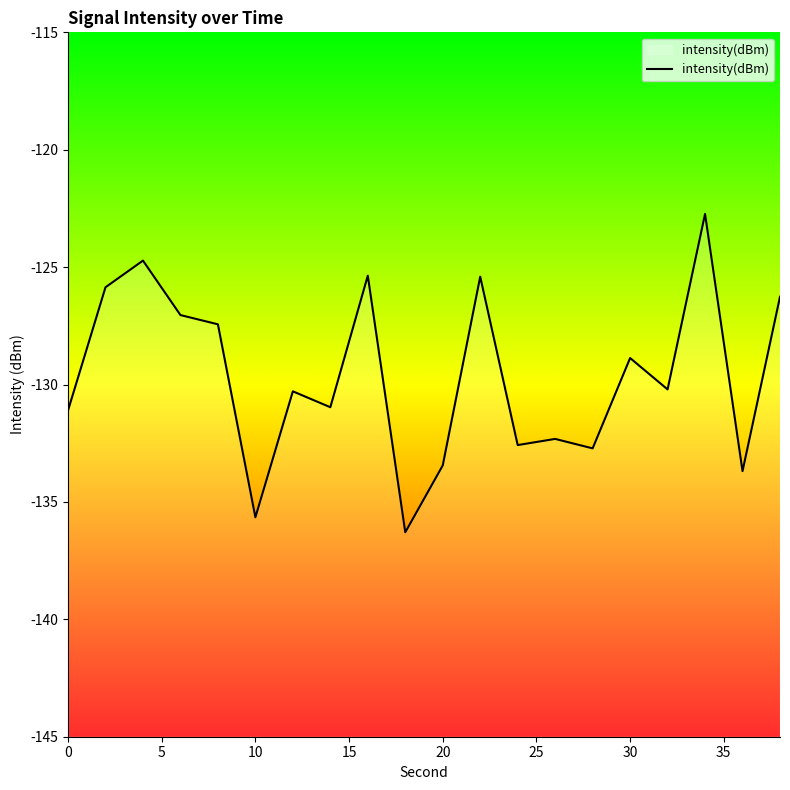

True or false: the data shows -128.9 at 30.

True